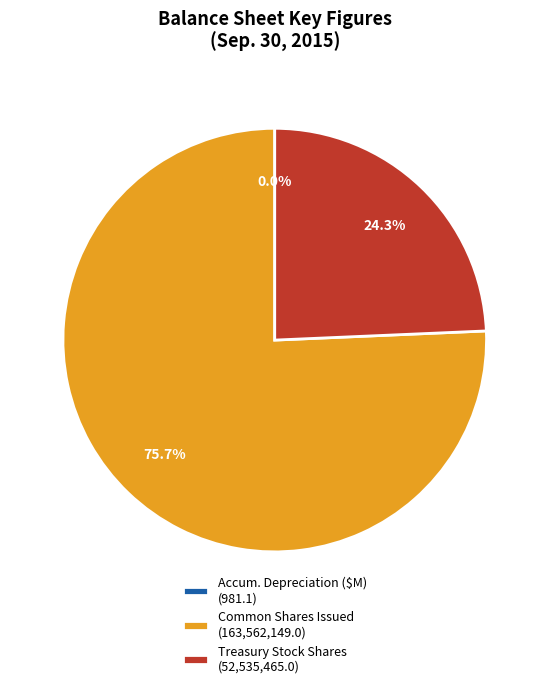

What is the largest slice in the pie chart?

Common Shares Issued (163,562,149.0)